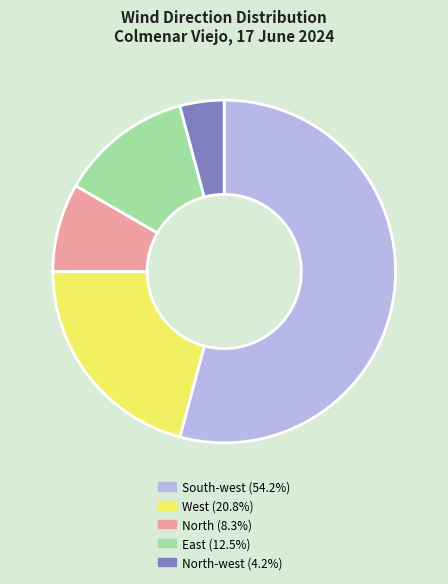

Does any single category account for the majority?

Yes